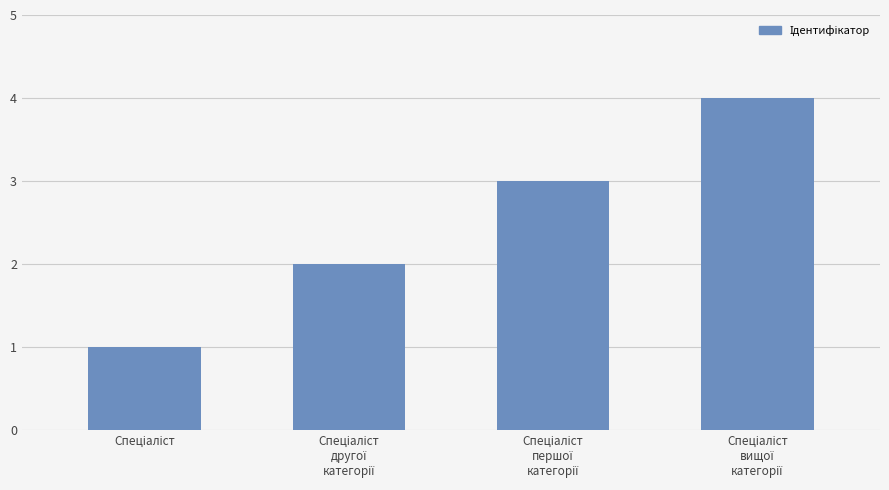

Reading left to right, list all the values displayed in this chart.

1	2	3	4